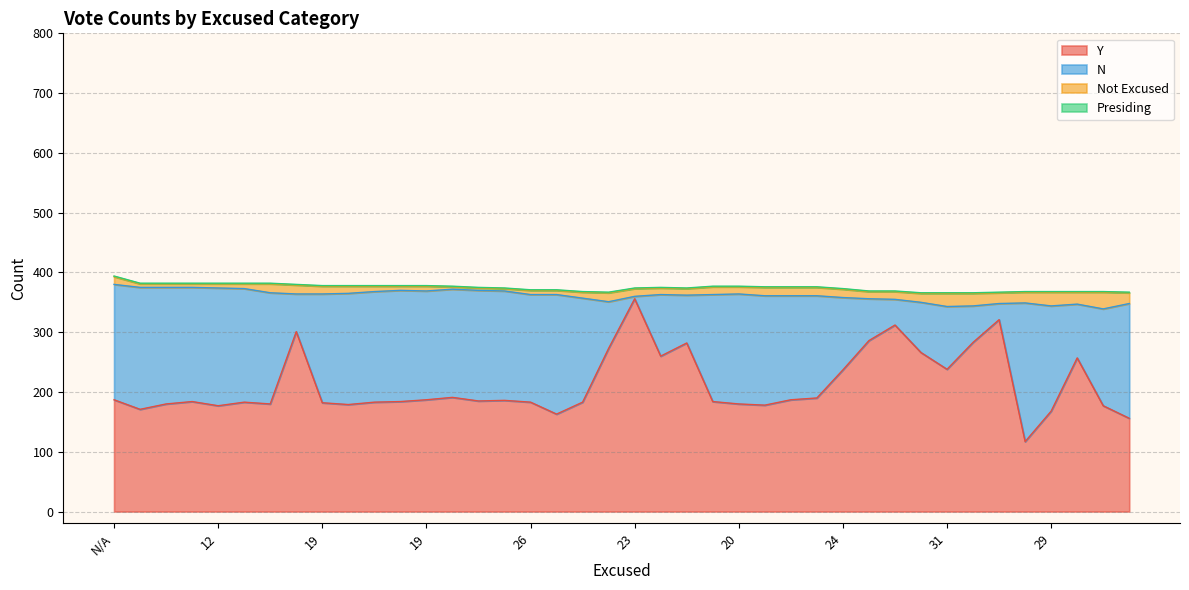

What is the spread (max minus min) of values at 12?

186